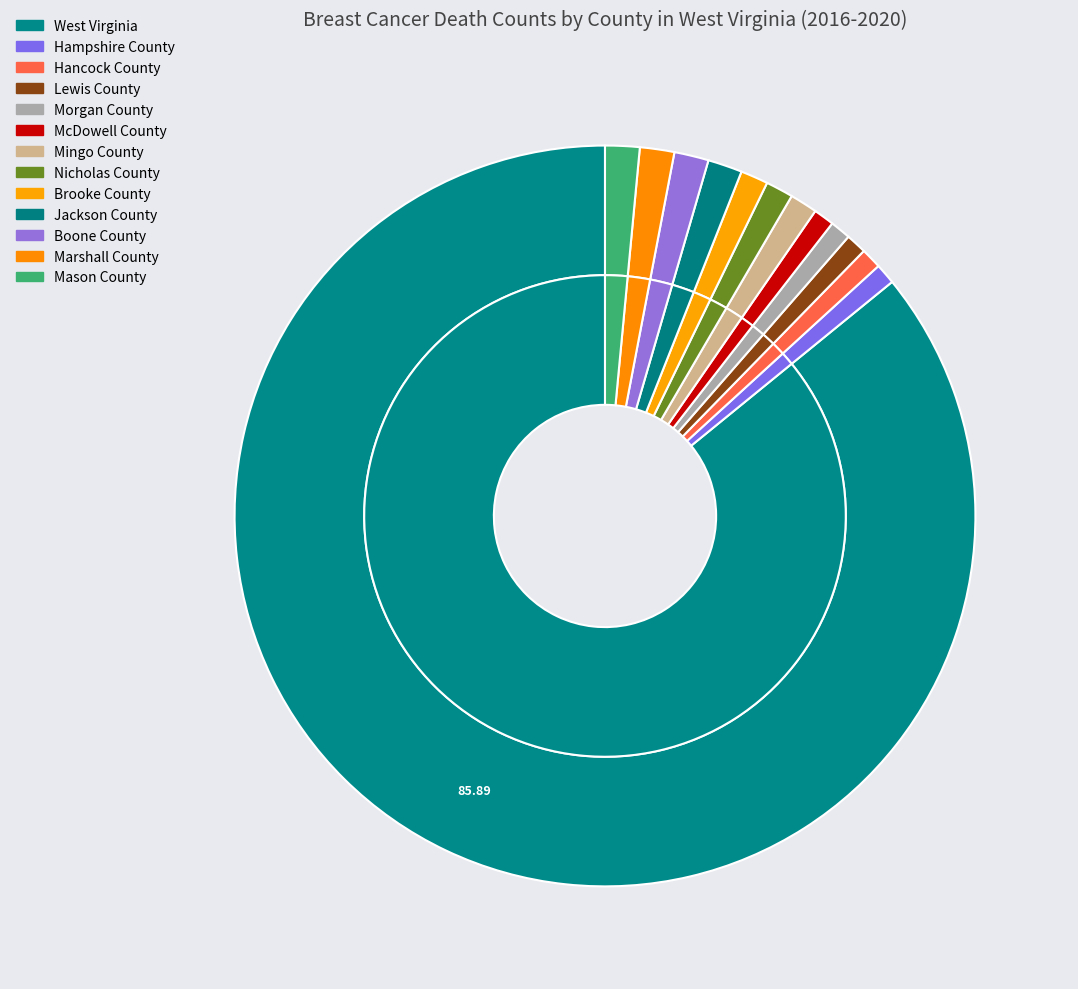

Combined, what portion of the pie is McDowell County and Boone County?

2.4%